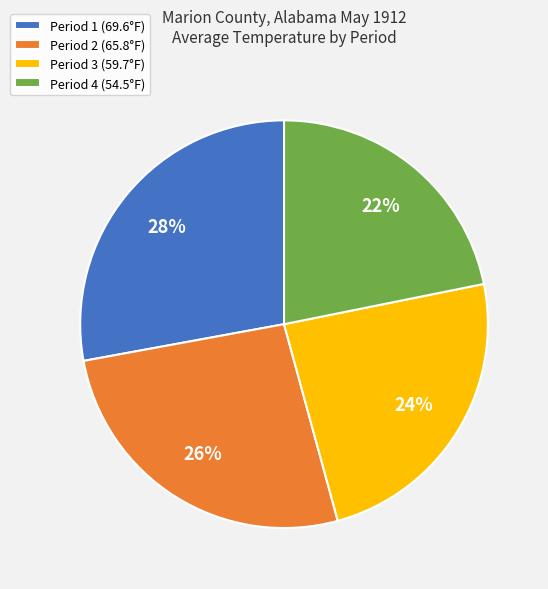

How many slices are in this pie chart?

4